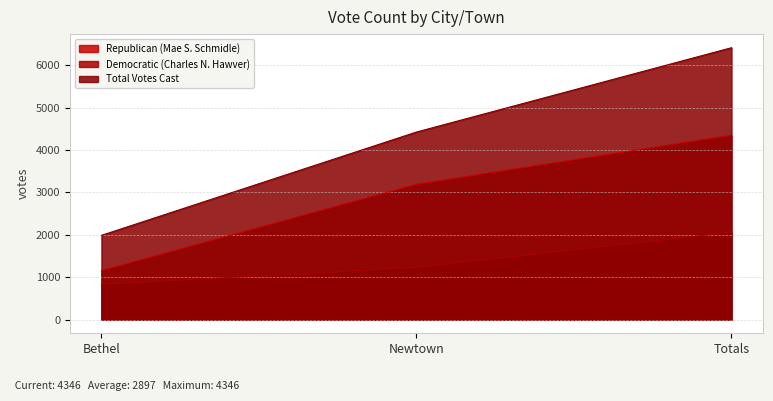

Where does the Republican (Mae S. Schmidle) series first go above 3191?

Totals